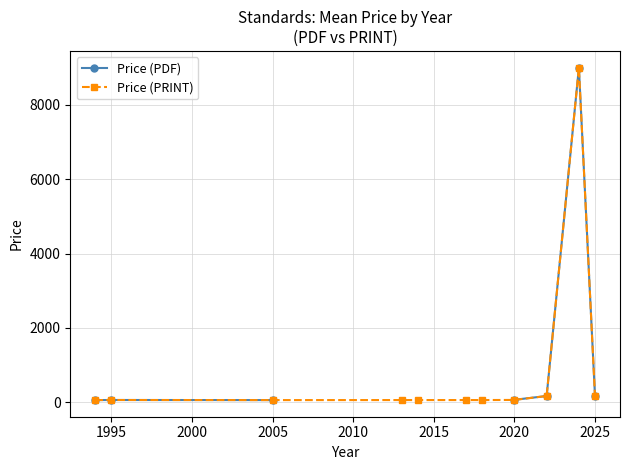

How many lines are shown in the chart?

2